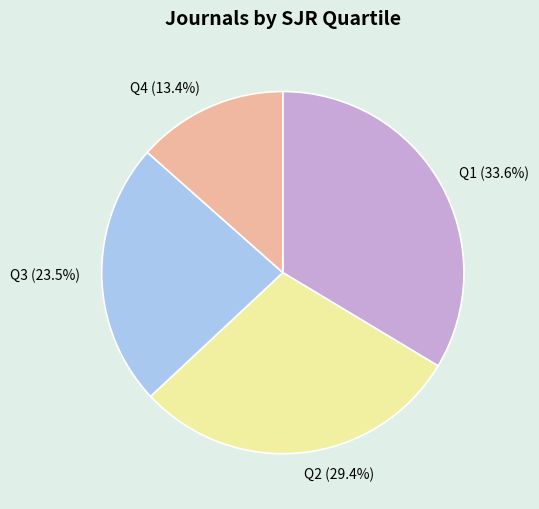

Rank the categories by value from highest to lowest.

Q1, Q2, Q3, Q4